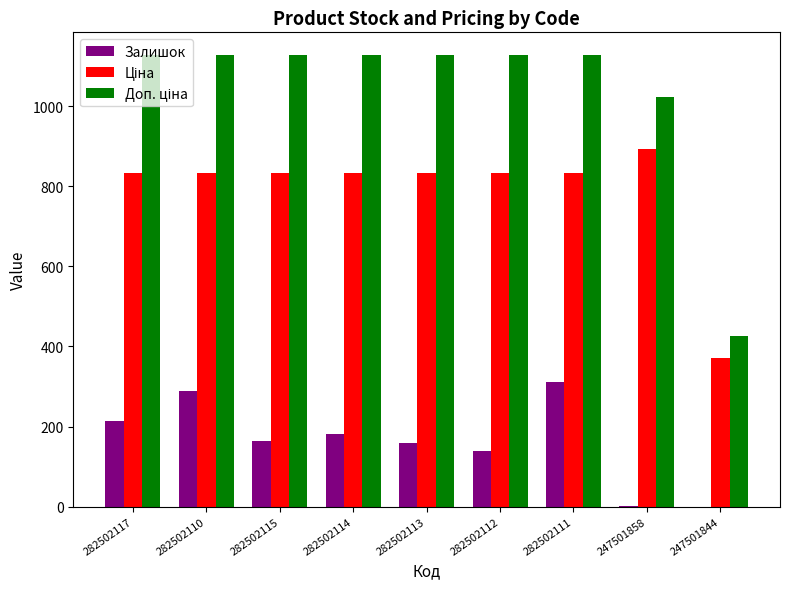

Between 282502110 and 282502112, which series saw the biggest shift?

Залишок